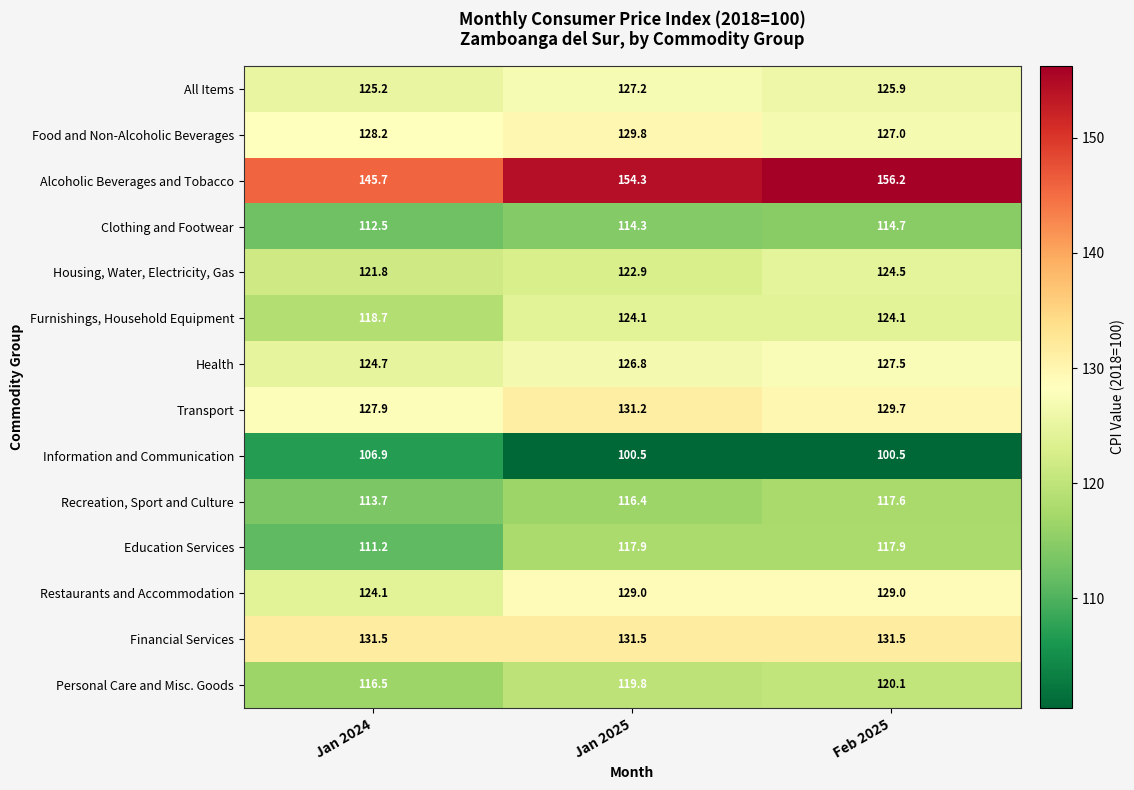

Which series has the largest total across all categories?

Alcoholic Beverages and Tobacco